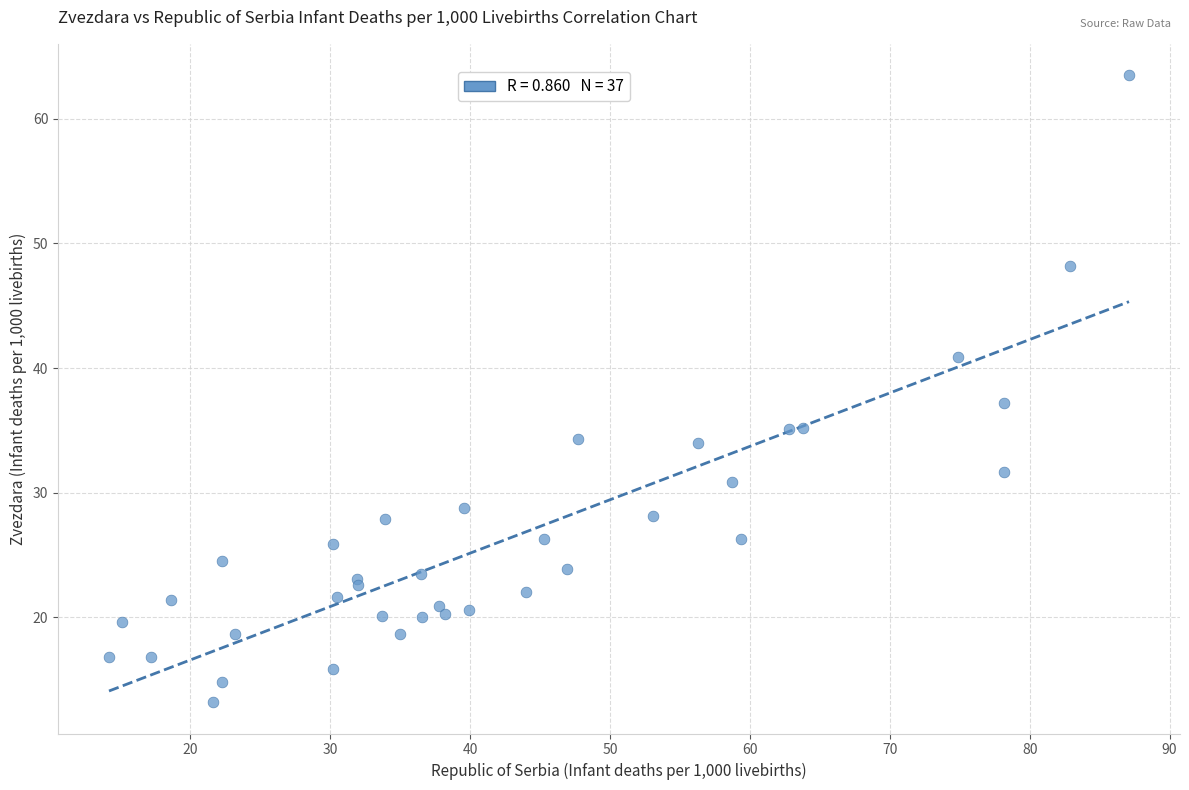

What Y value in the scatter plot is closest to 38?

37.2